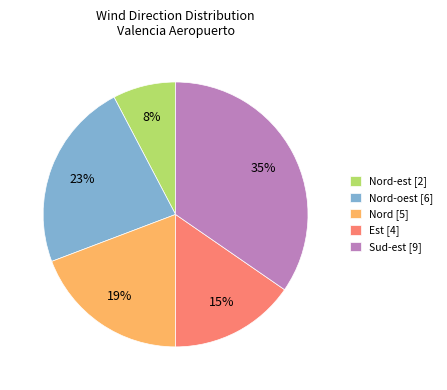

To the nearest percent, what portion does Est [4] represent?

15%